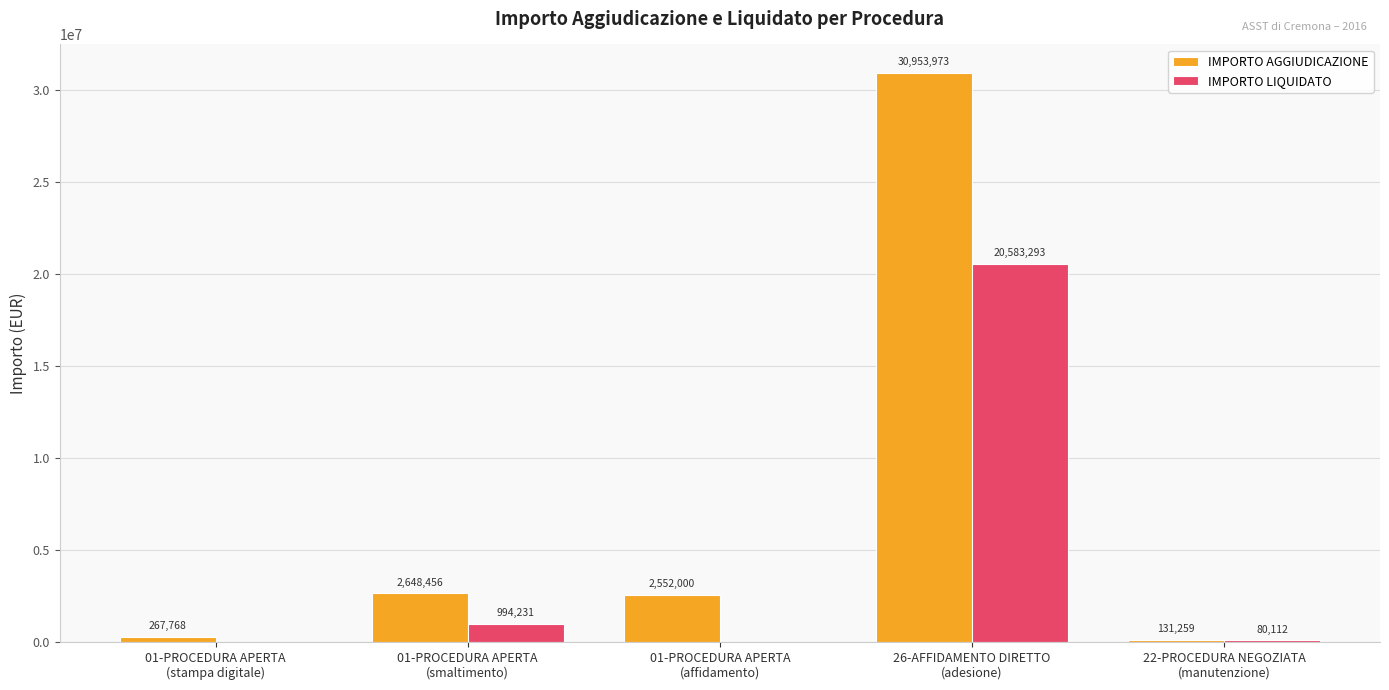

What is the maximum value shown in the chart?

30953972.9